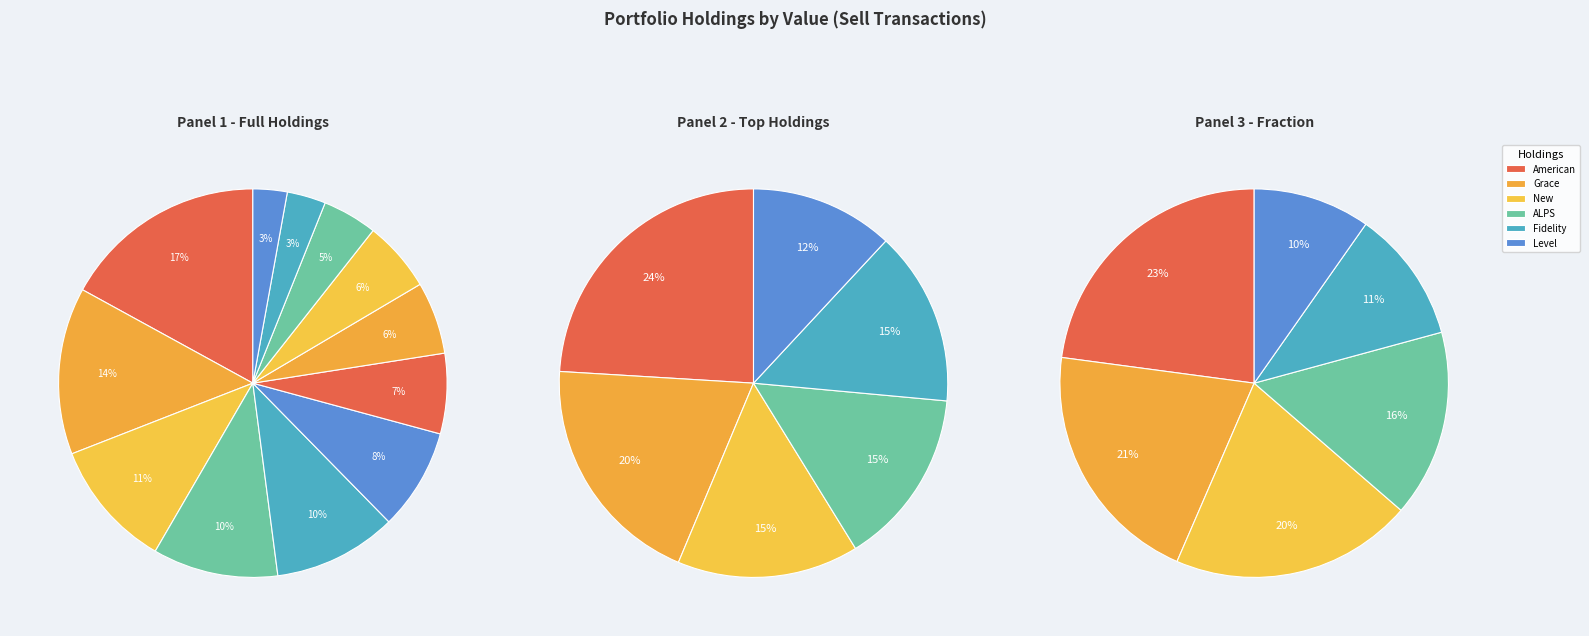

Does American Intl Group Inc account for over 50% of the chart?

No